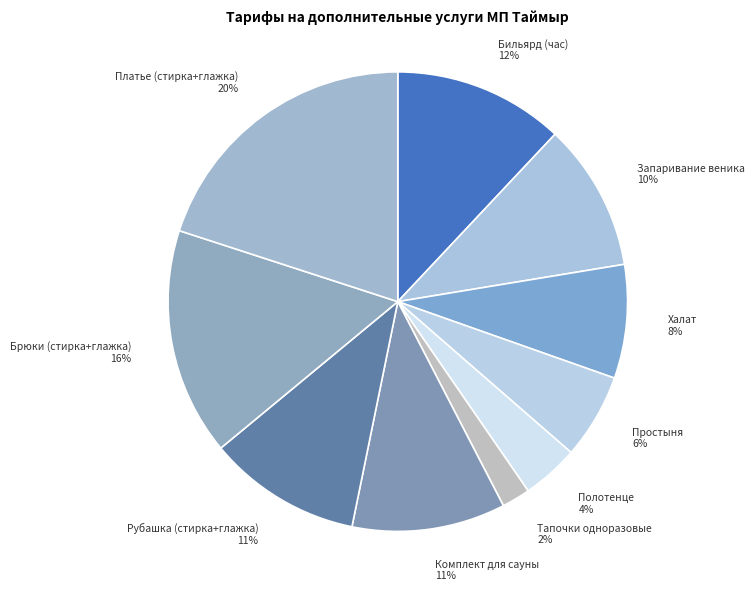

To the nearest percent, what is the average slice percentage?

10%